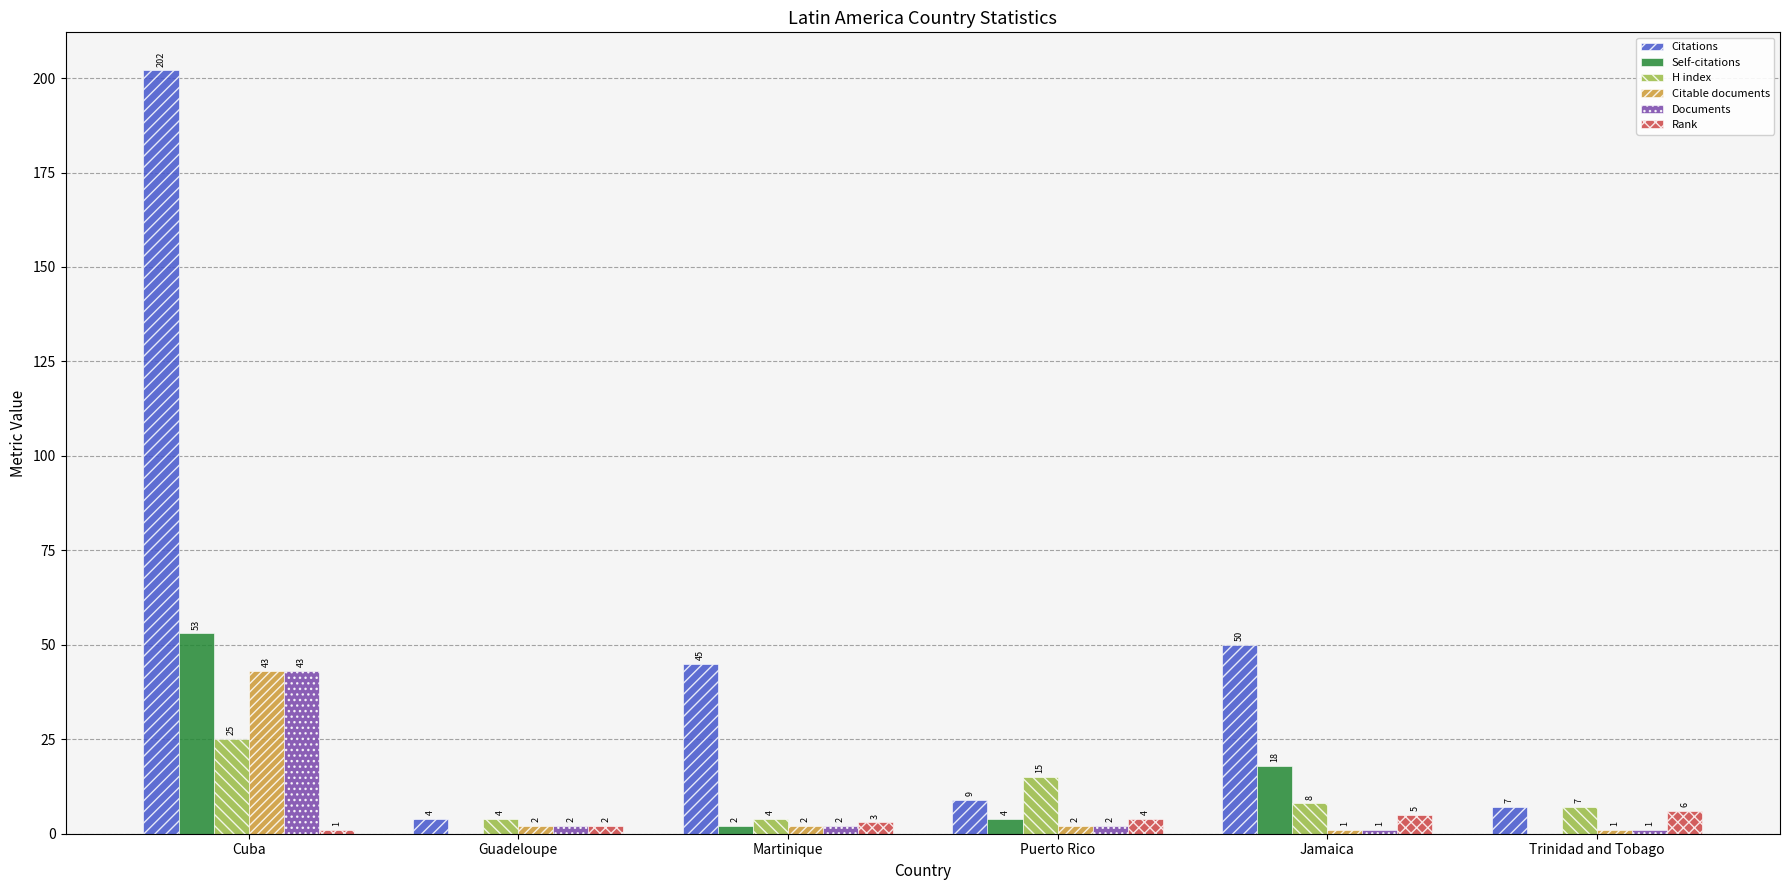

What is the sum of all H index values?

63